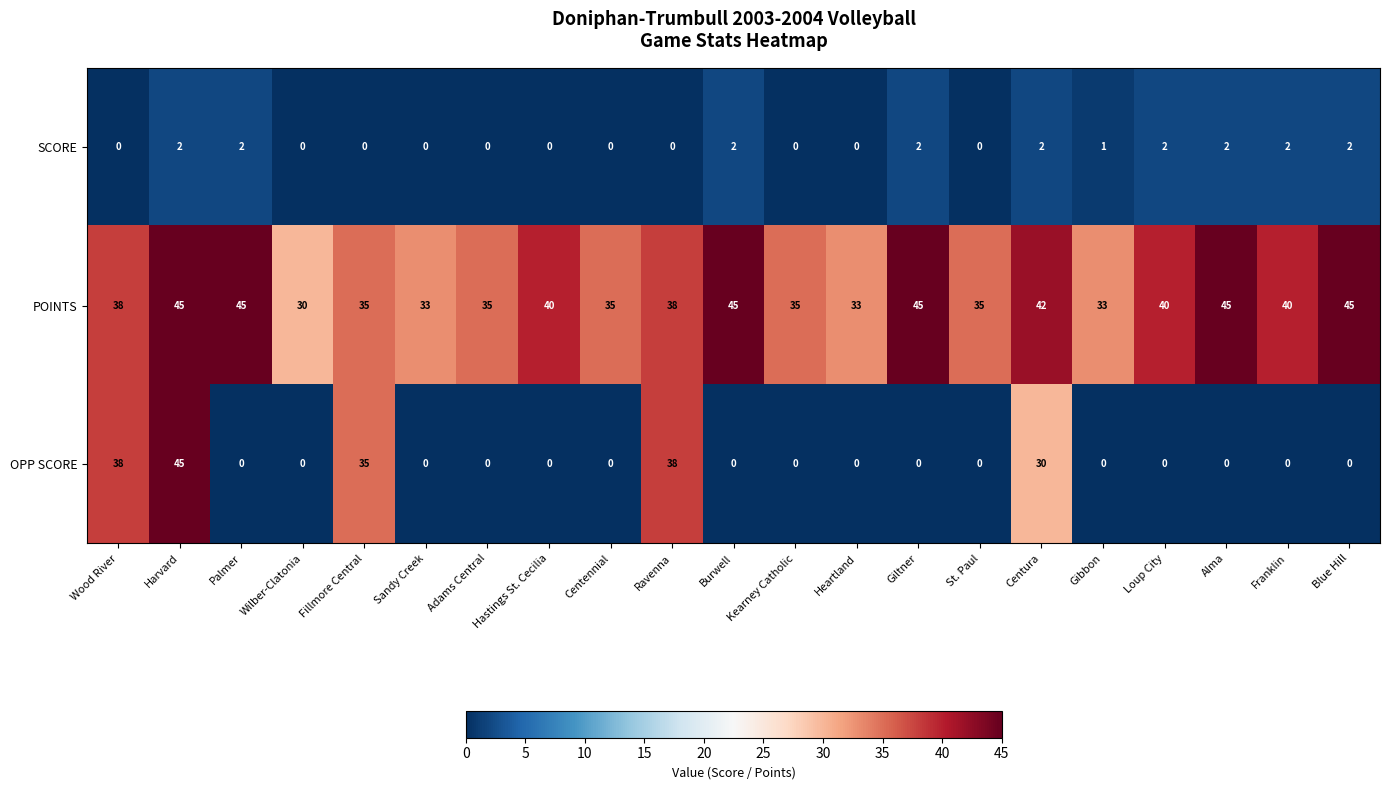

List the series in order of their overall mean, lowest first.

SCORE, OPP SCORE, POINTS